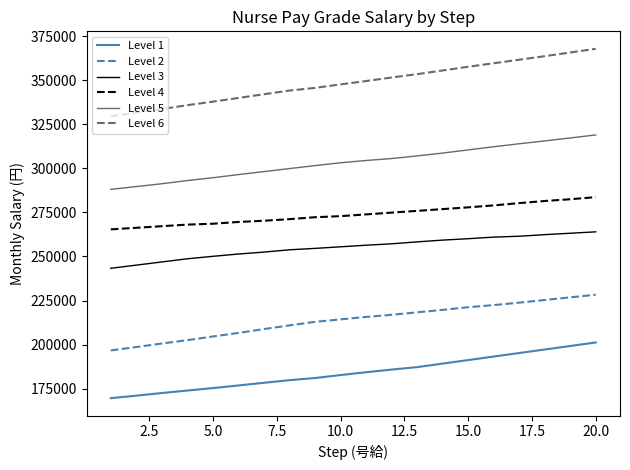

What is the lowest value of the Level 3 series?

243300